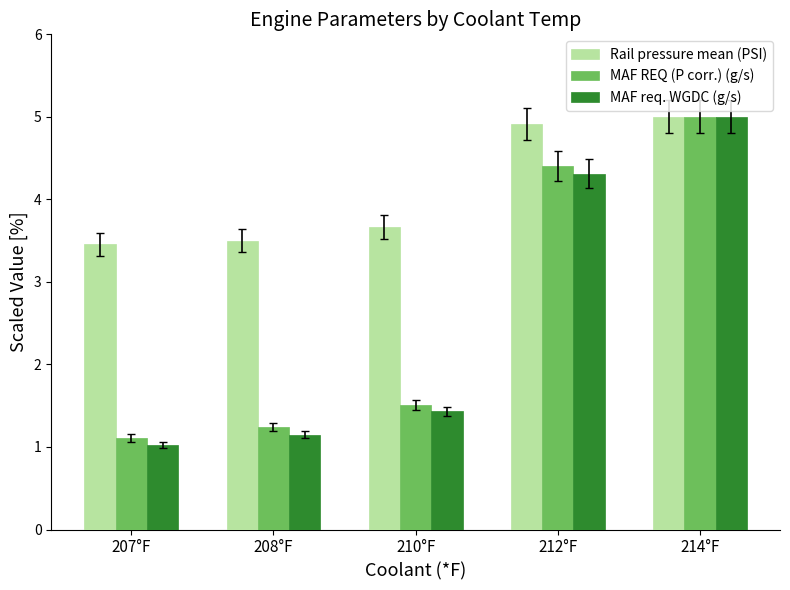

What is the label of the 1st bar from the left?

207°F